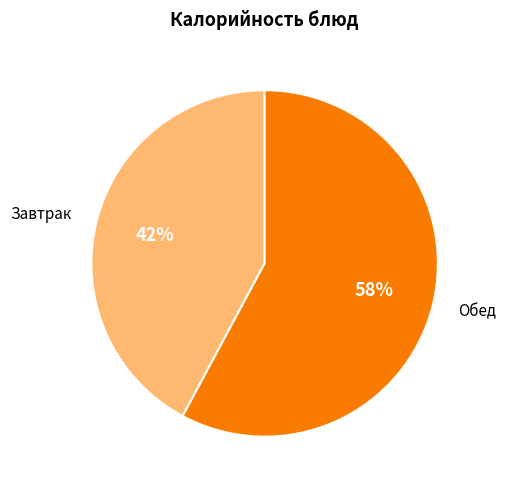

How many segments does this pie chart have?

2